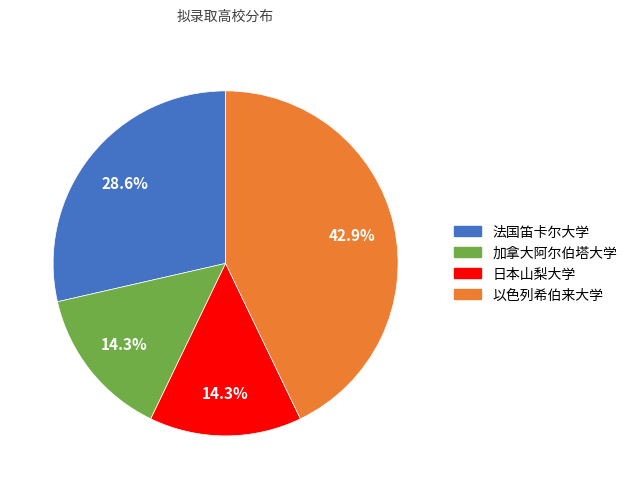

Is the sum of 加拿大阿尔伯塔大学 and 以色列希伯来大学 greater than half?

Yes